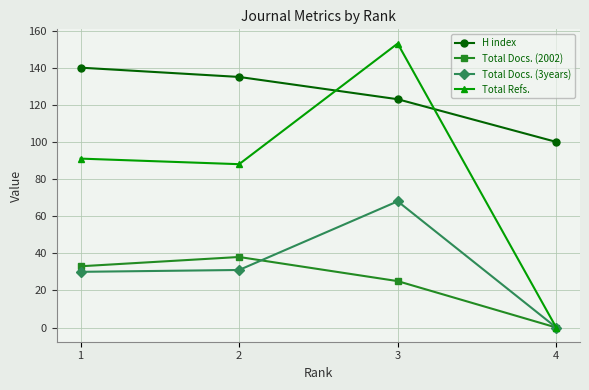

What is the difference between the maximum and minimum values in the Total Refs. series?

153